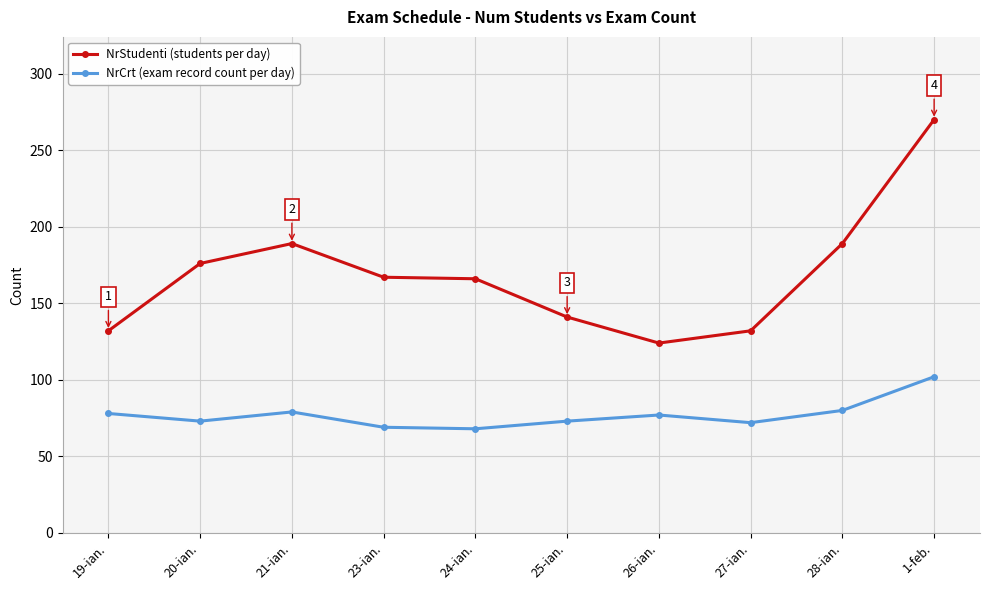

True or false: NrStudenti (students per day) and NrCrt (exam record count per day) intersect in this chart.

False